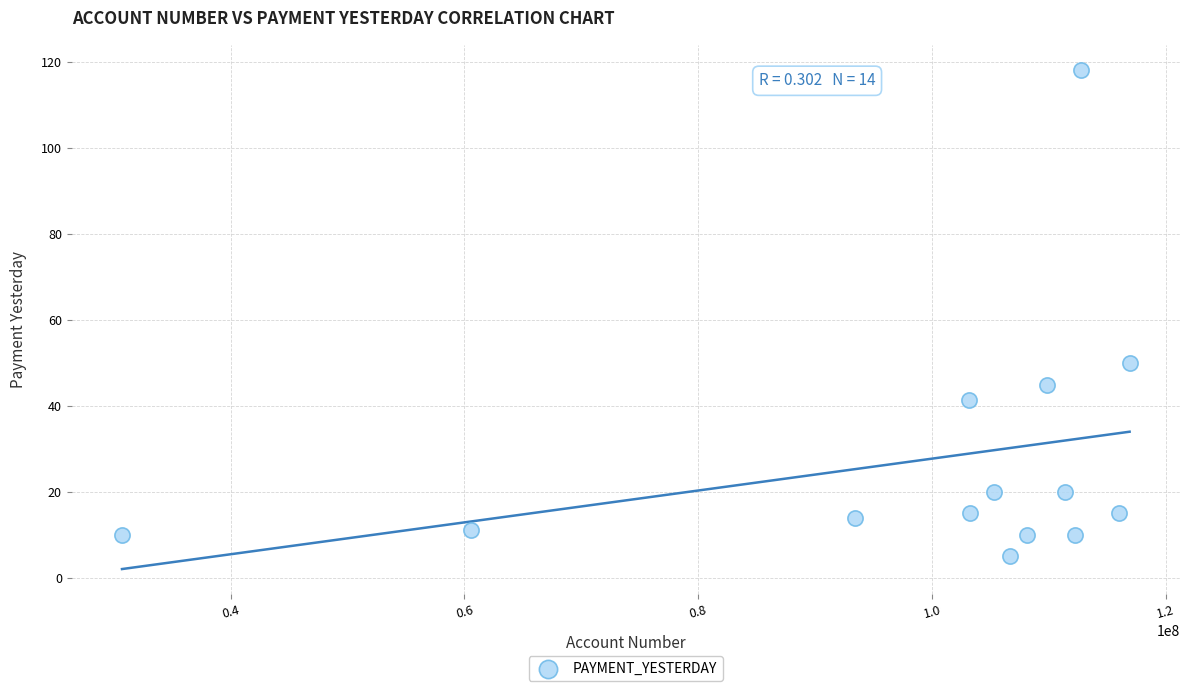

What is the range of Y values (max minus min)?

113.2